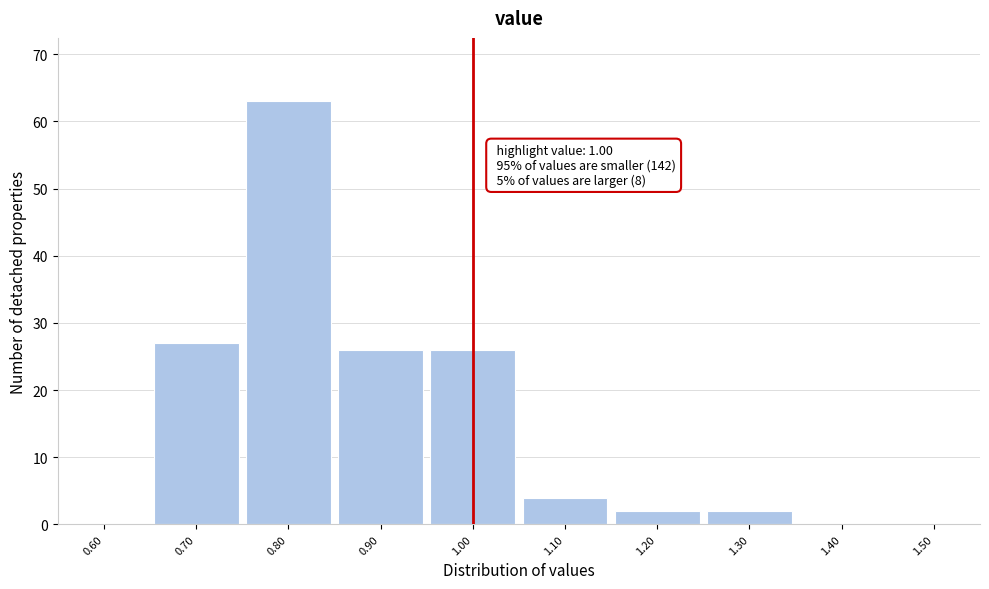

Over which range of the x-axis is the bar tallest?

0.75 to 0.85